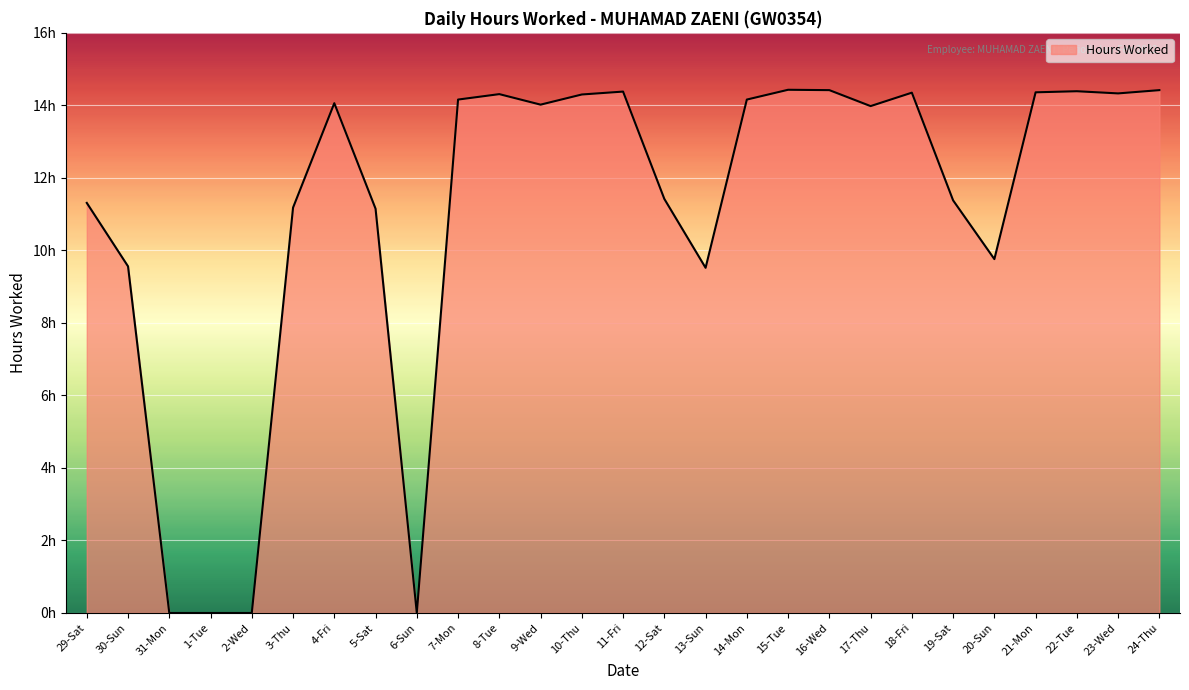

What is the difference between the second highest and minimum values?

14.4